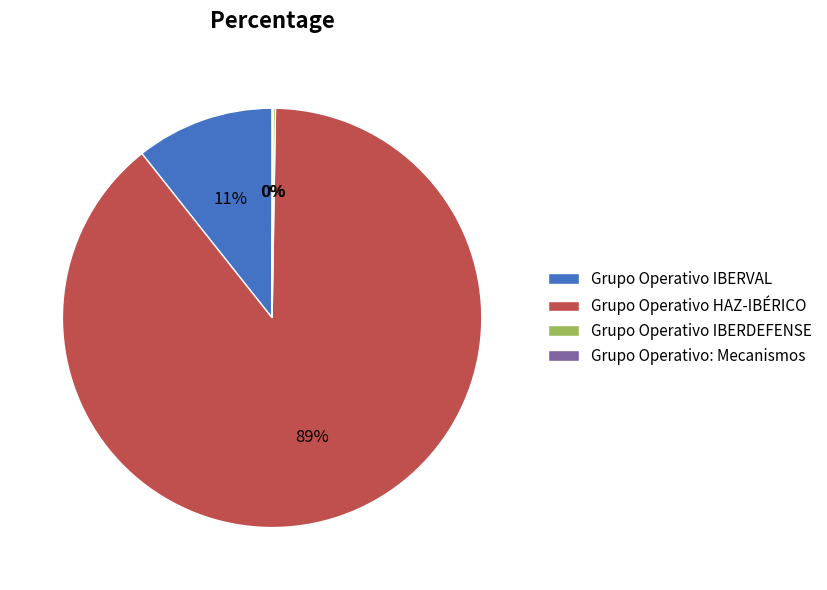

To the nearest percent, what is the average slice percentage?

25%